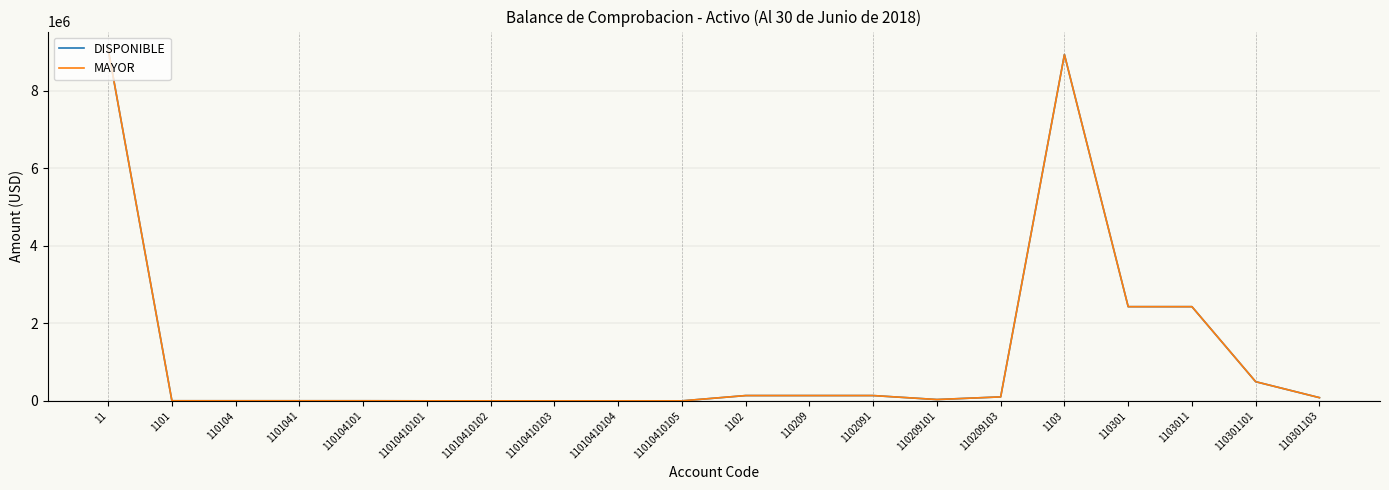

Is it true that MAYOR equals 48029.9 at 110209103?

False